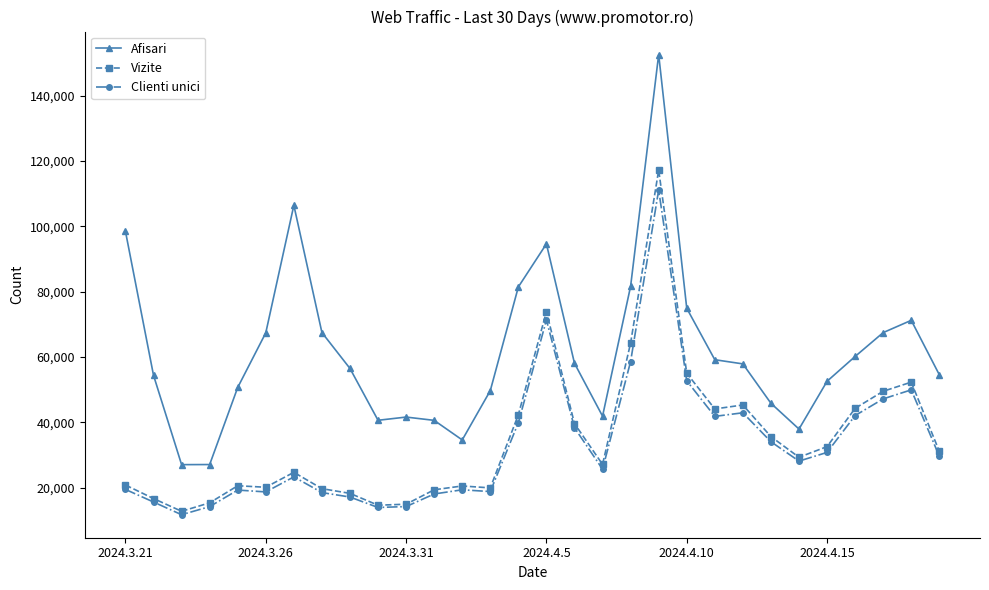

Count the number of categories in the chart.

30